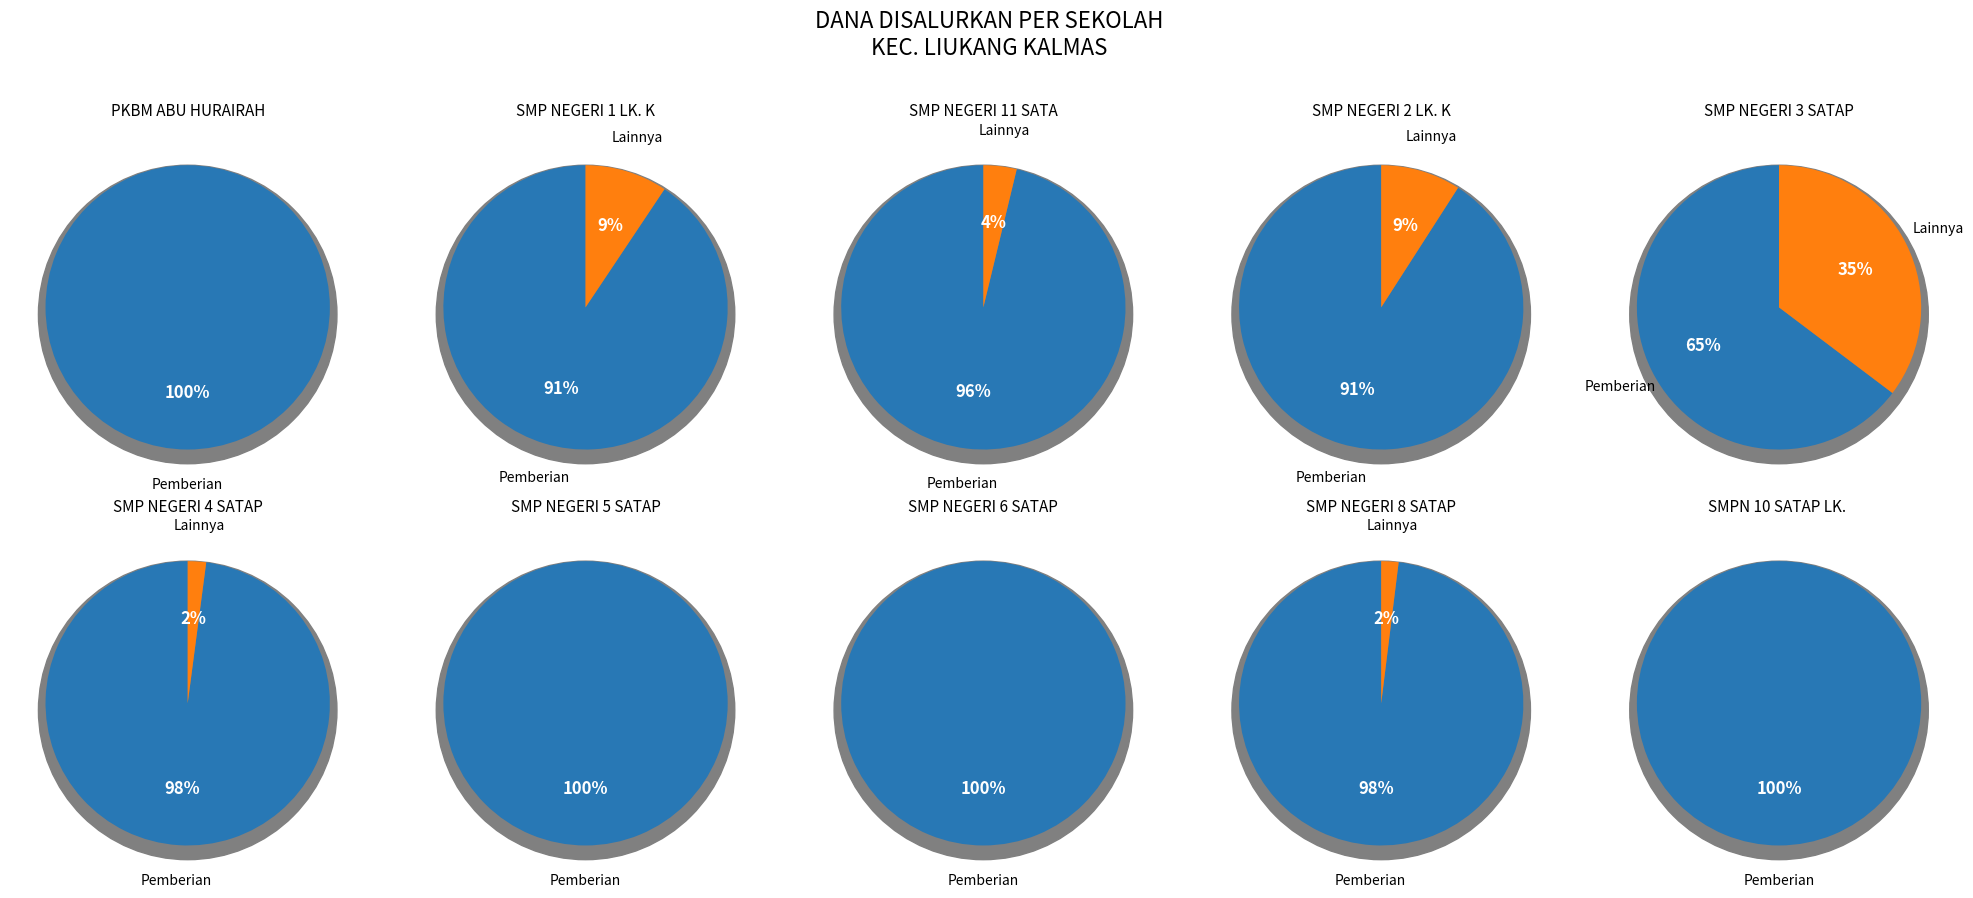

Does 5 account for over 50% of the chart?

No